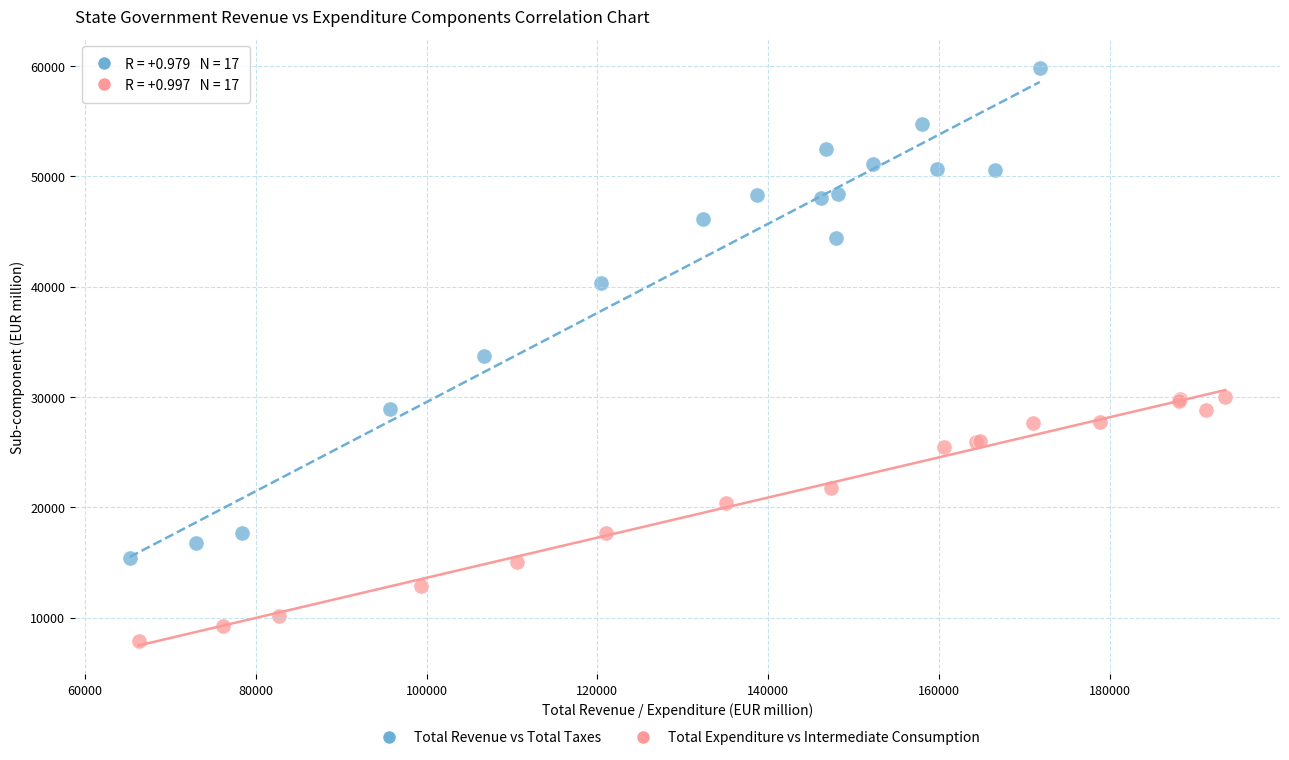

Which series contains the highest Y value?

Total Revenue vs Total Taxes